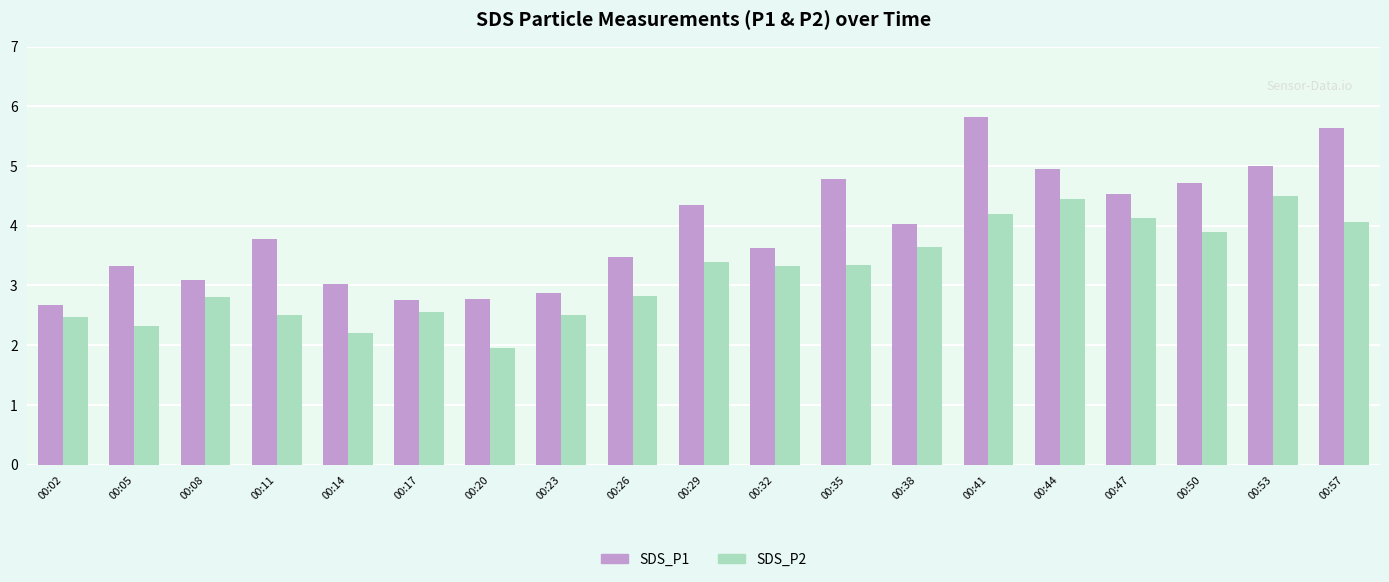

How many categories are shown in the chart?

19